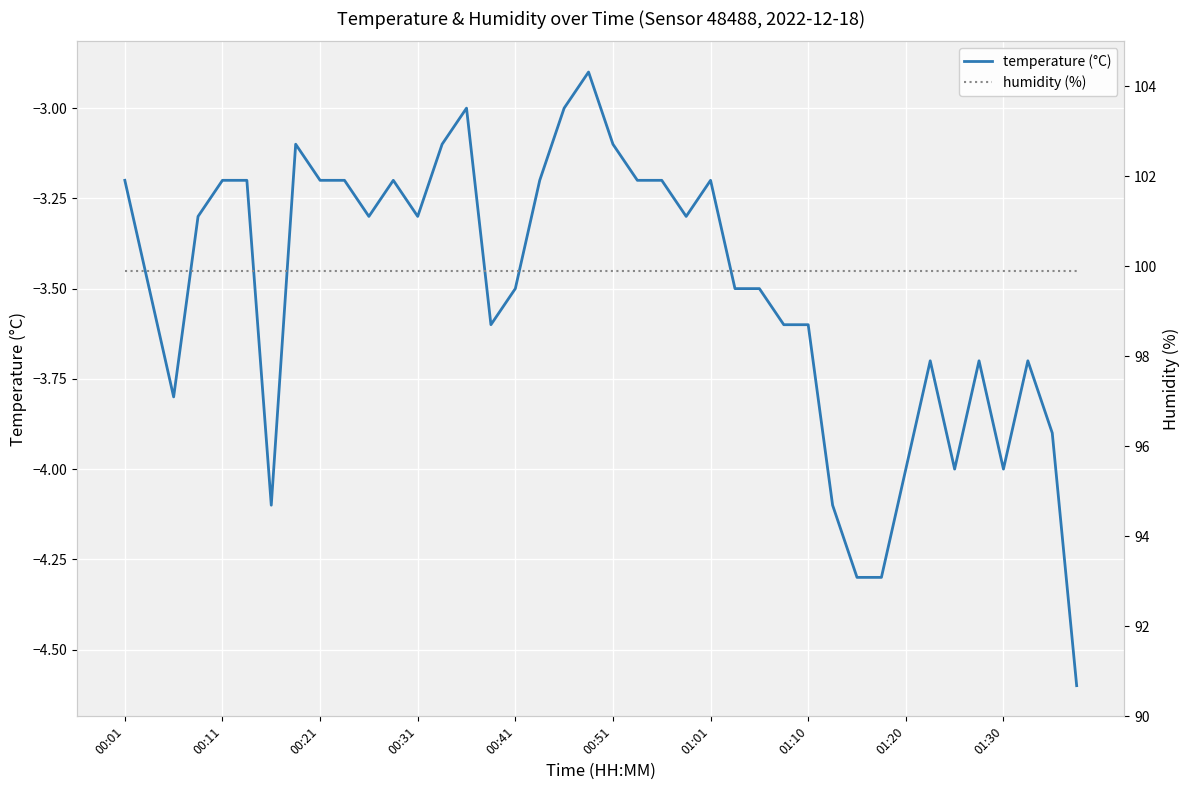

What is the maximum value for temperature (°C)?

-2.9